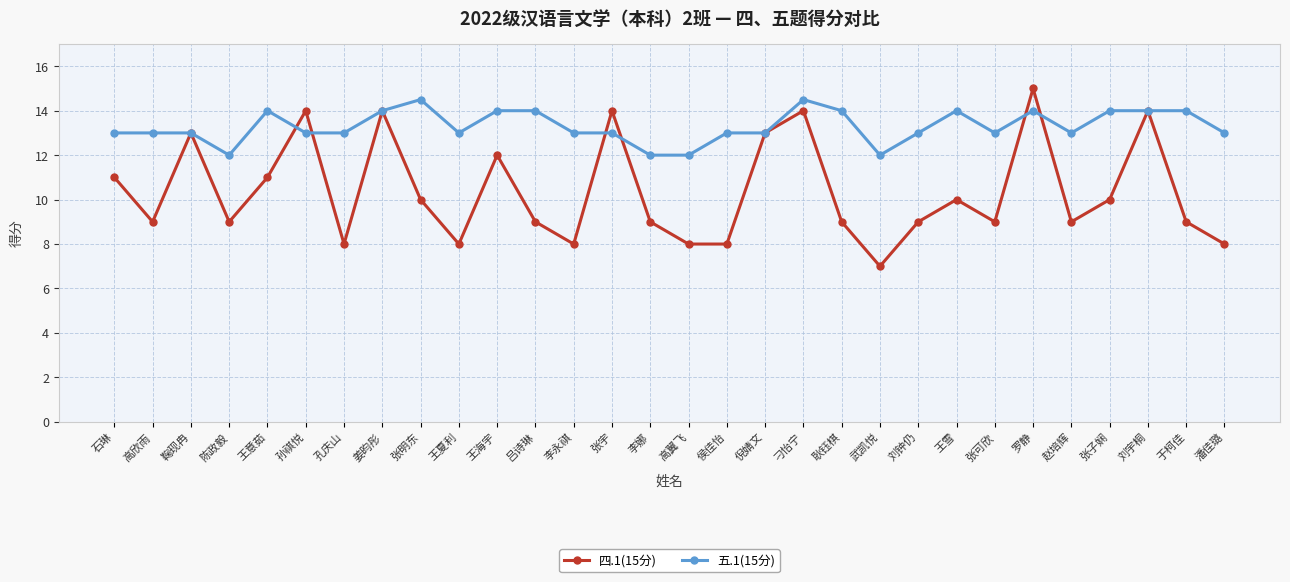

What is the difference between the highest and lowest values at 武凯悦?

5.0